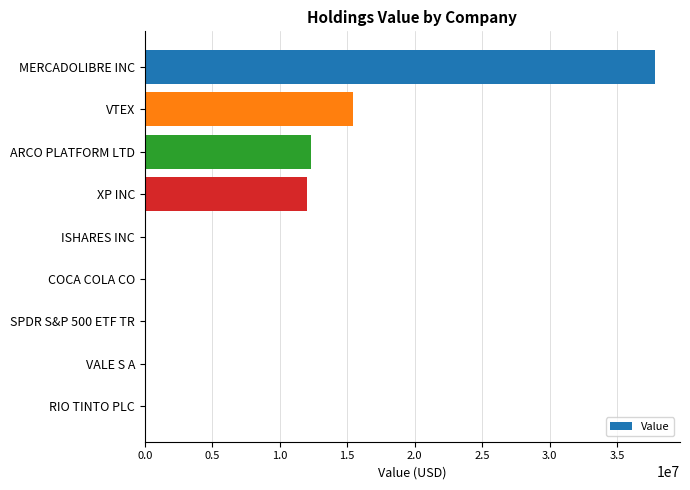

How many data points does each series have?

9